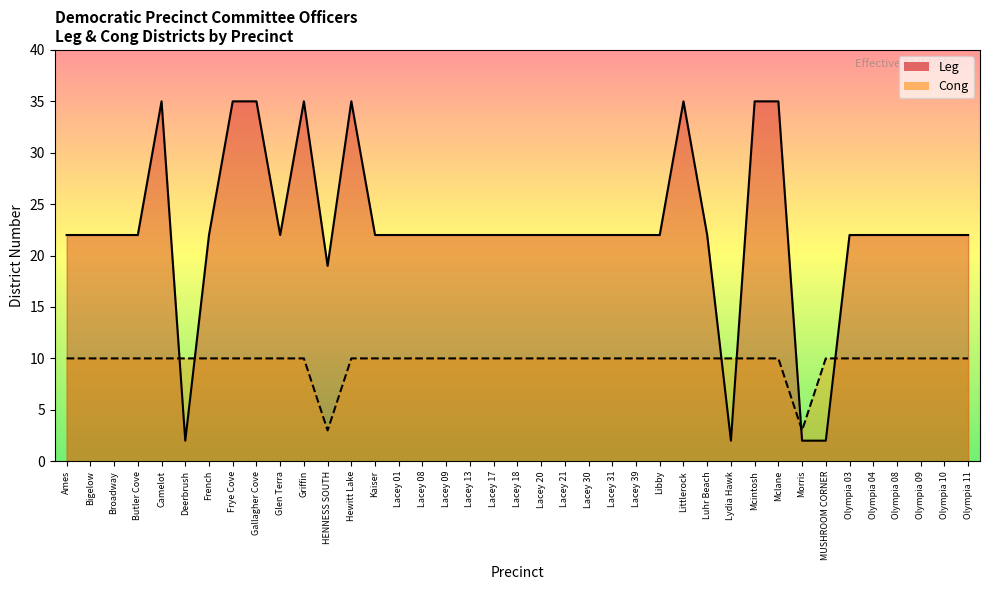

Which has a higher value, Griffin or Olympia 09?

Griffin